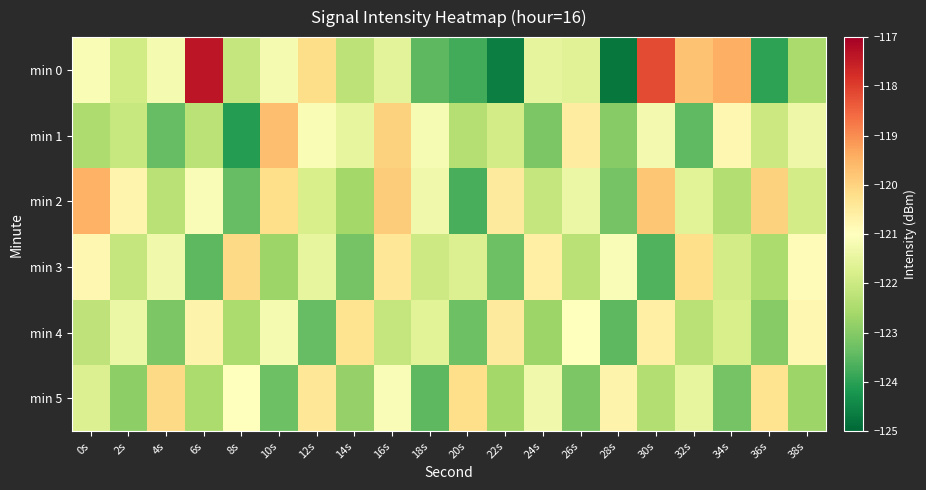

What is the total value across all series at 38s?

-730.2